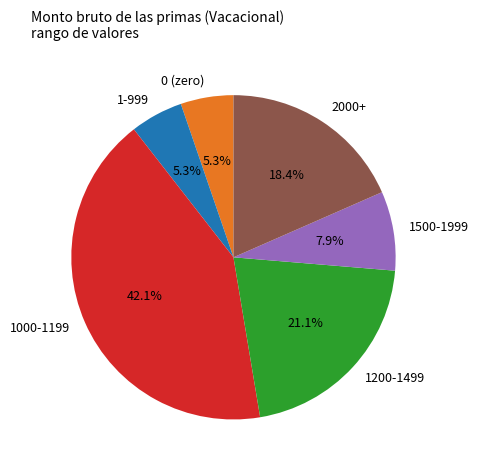

How many segments does this pie chart have?

6